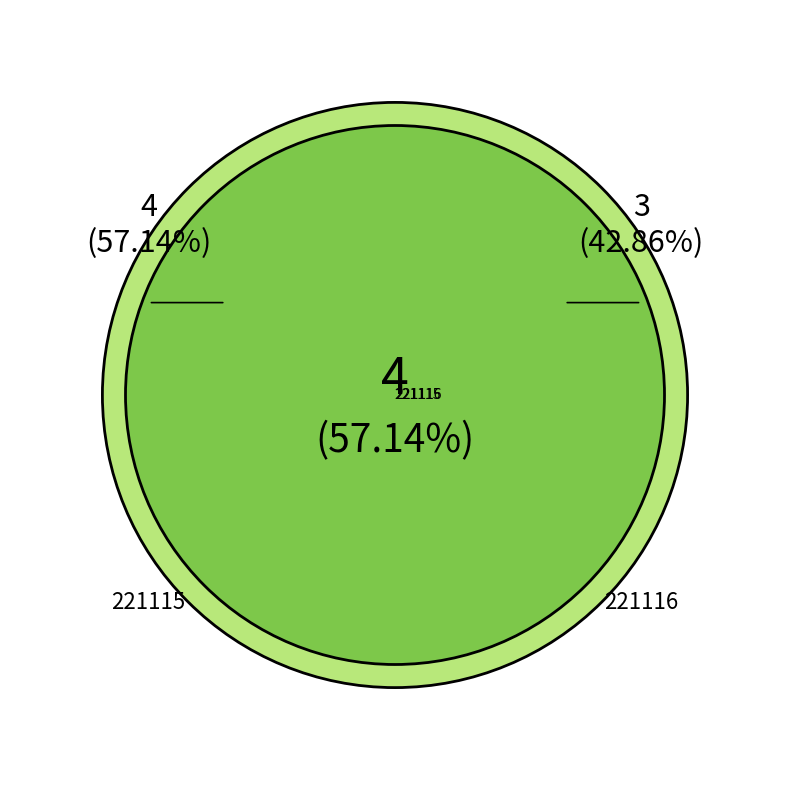

To the nearest percent, what is the difference between the 221116 and 221115 slice percentages?

14%